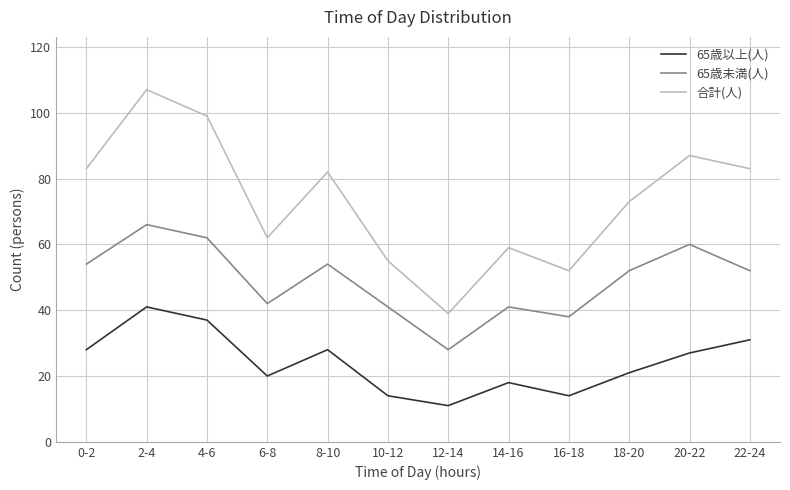

Which series has the largest range (max minus min)?

合計(人)